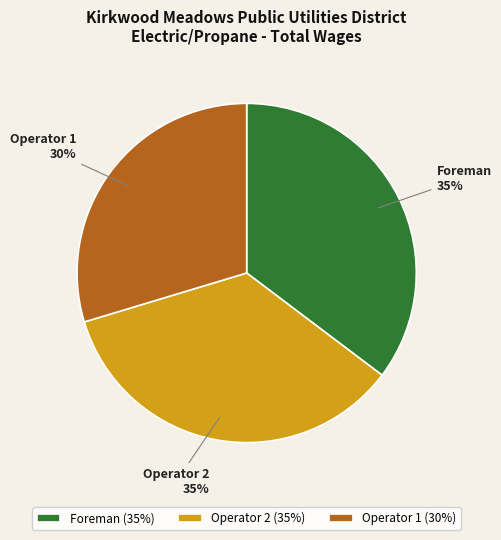

Between Operator 1 and Operator 2, which is larger?

Operator 2